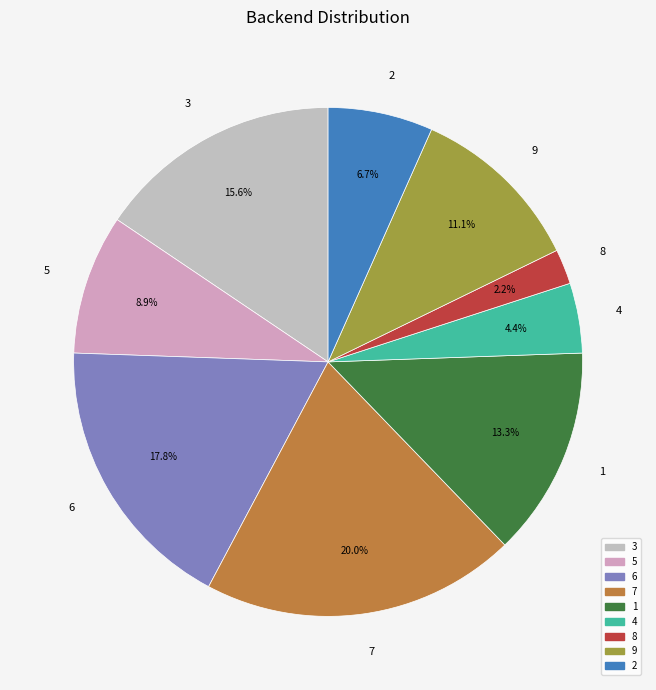

Between 4 and 3, which is larger?

3